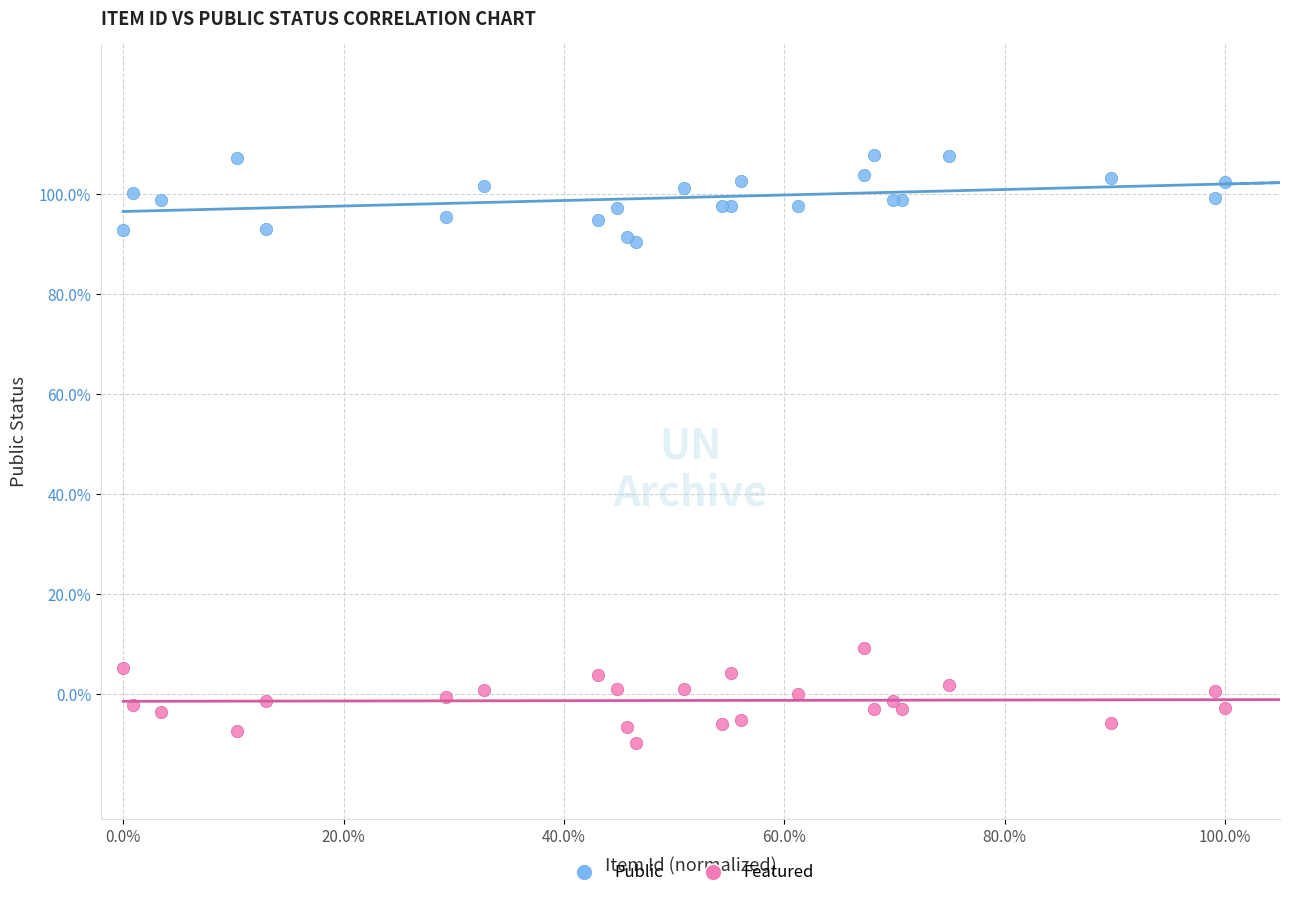

Which series contains the highest Y value?

Public